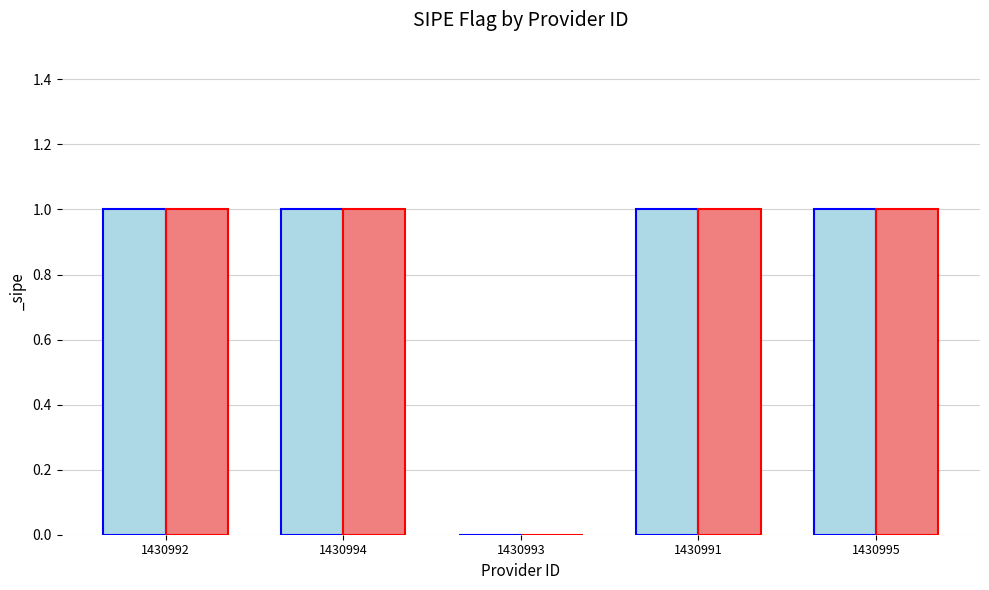

Reading right to left, list all the values displayed in this chart.

1	1	0	1	1